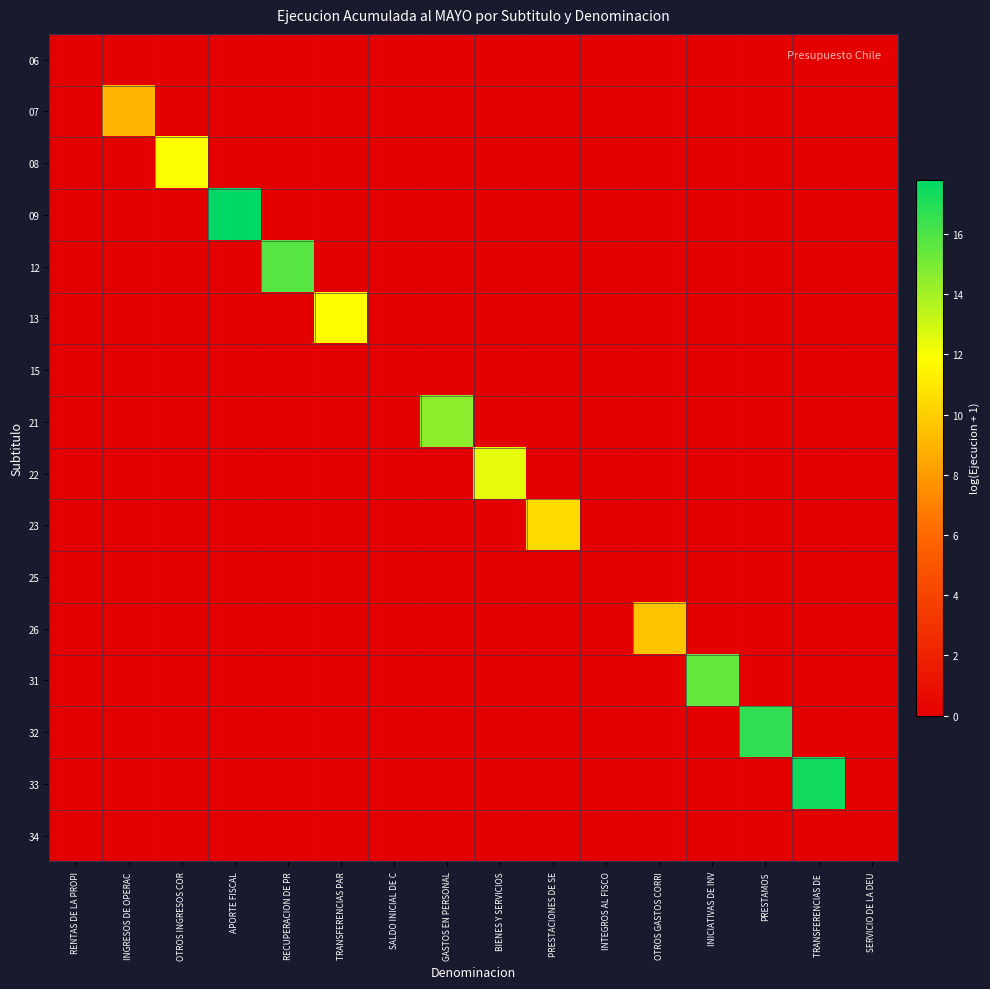

Count the number of data series in this chart.

16